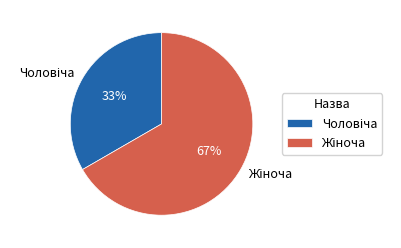

Is there any slice that represents more than half of the pie?

Yes